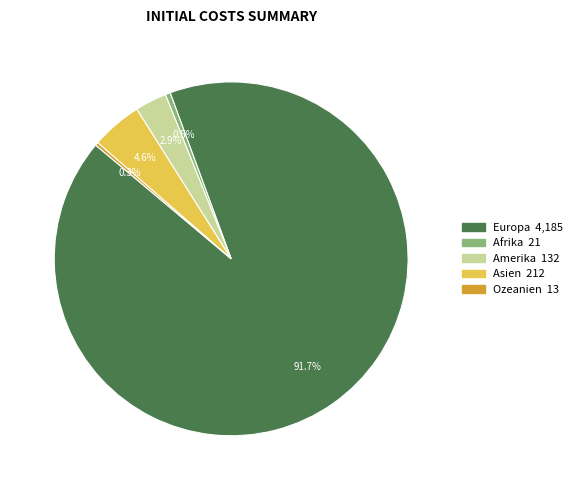

Which category accounts for the majority?

Europa